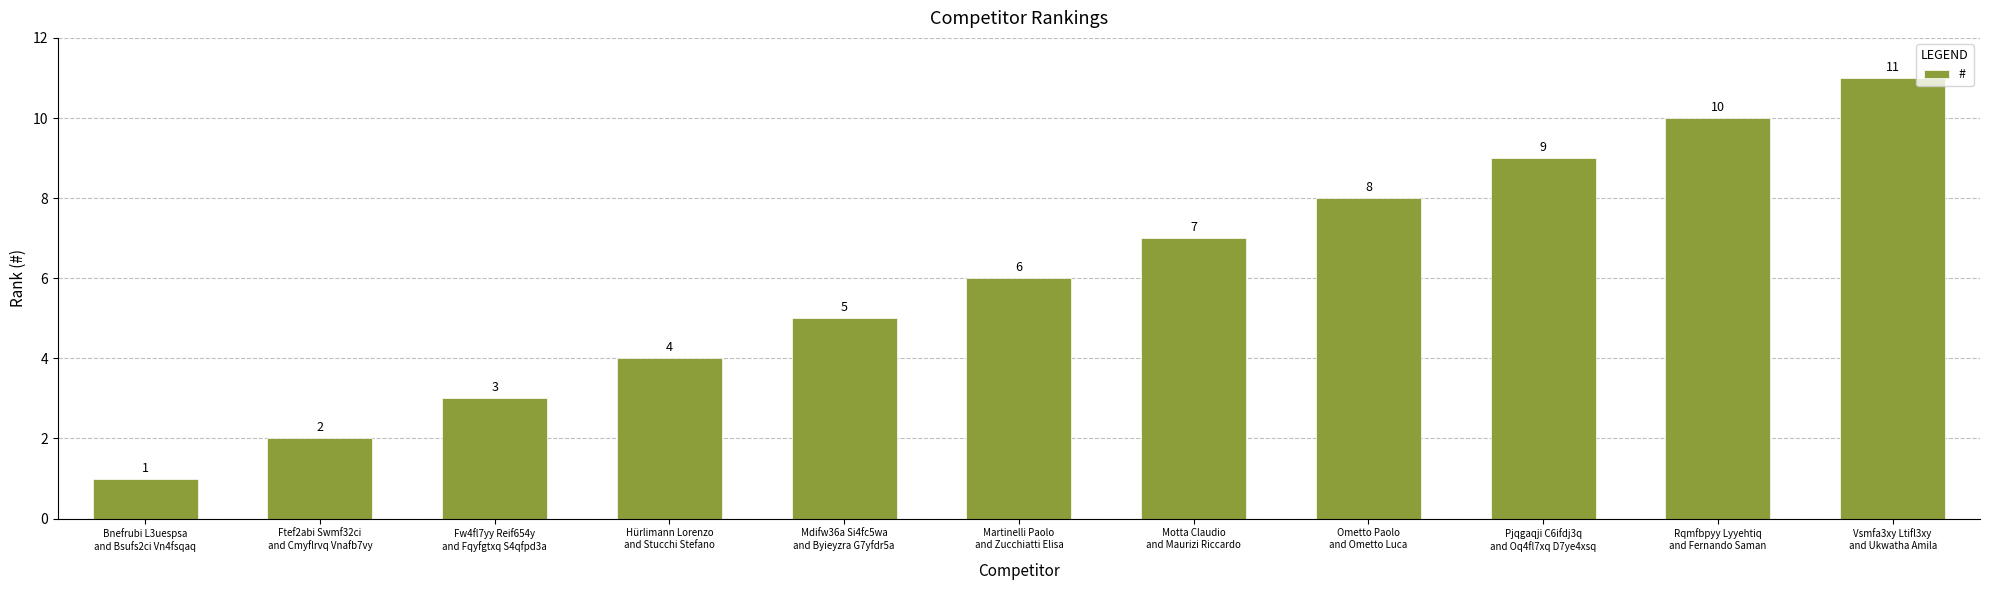

How many values are between 3 and 9?

7